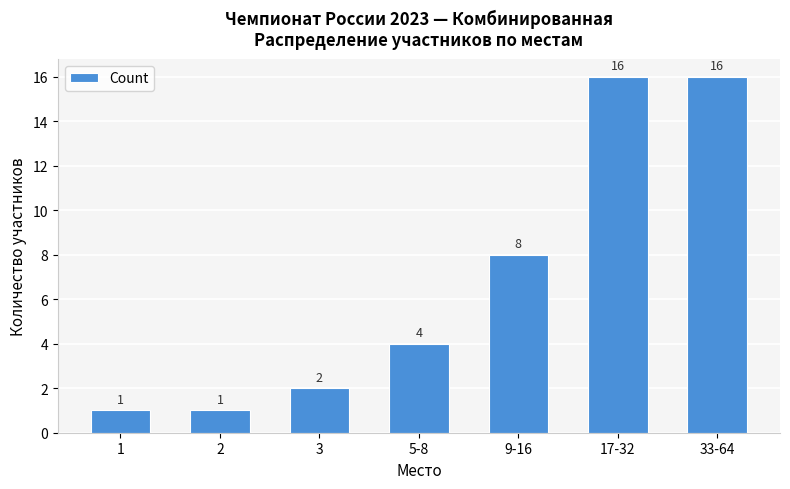

What is the value of the 5th bar from the left?

8